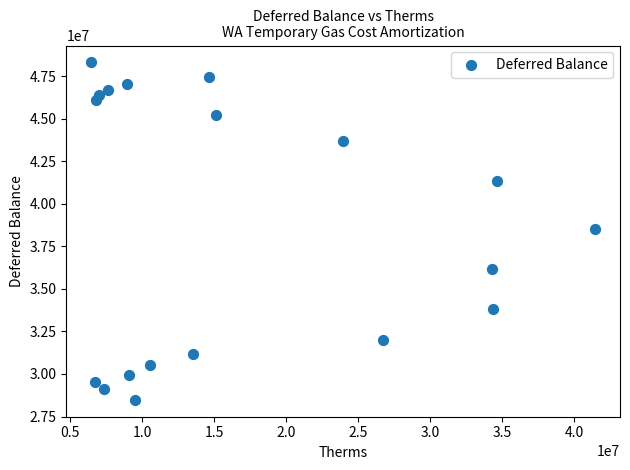

What is the range of X values (max minus min)?

34960270.0